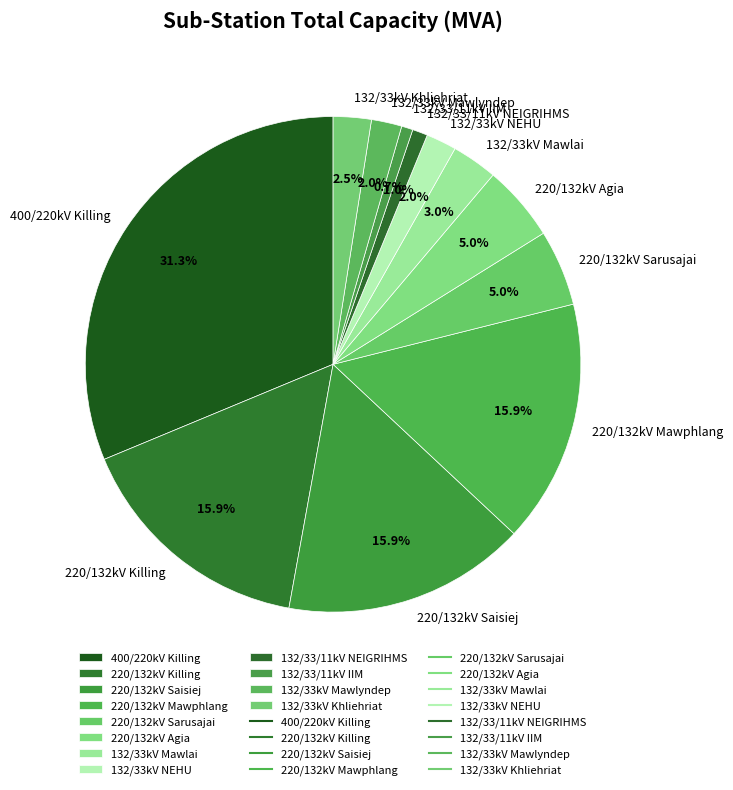

Which has a higher value, 220/132kV Killing or 220/132kV Sarusajai?

220/132kV Killing